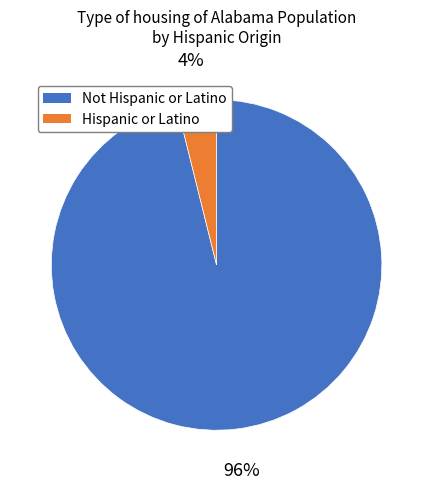

Rank the categories by value from highest to lowest.

Not Hispanic or Latino, Hispanic or Latino